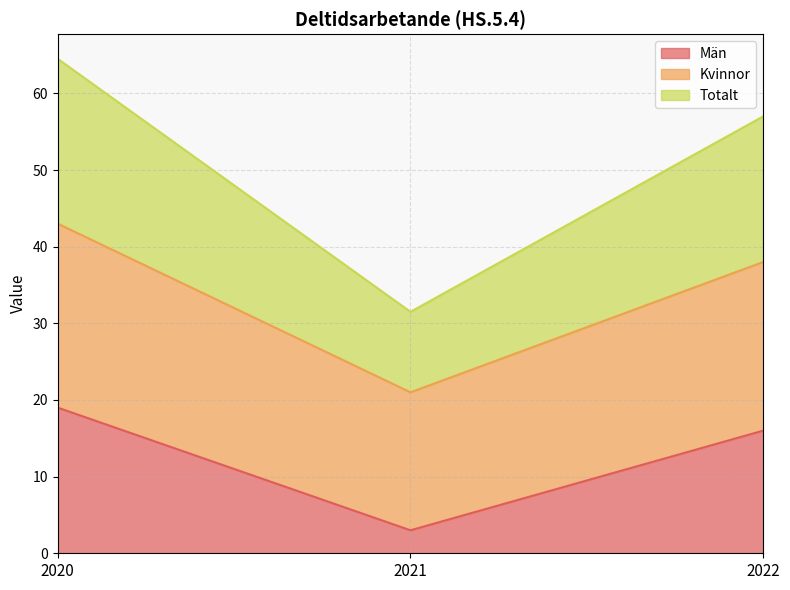

What are all the series names shown in the legend?

Män, Kvinnor, Totalt